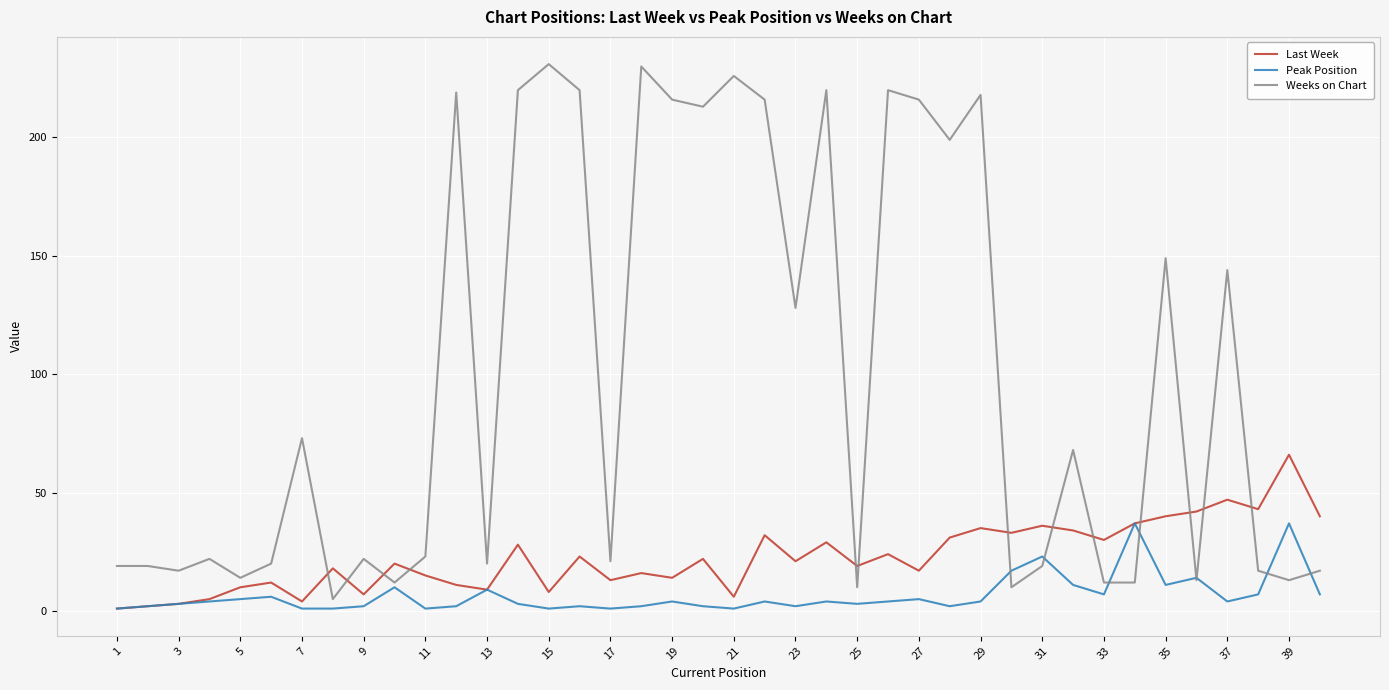

True or false: Weeks on Chart and Last Week cross at least once.

True